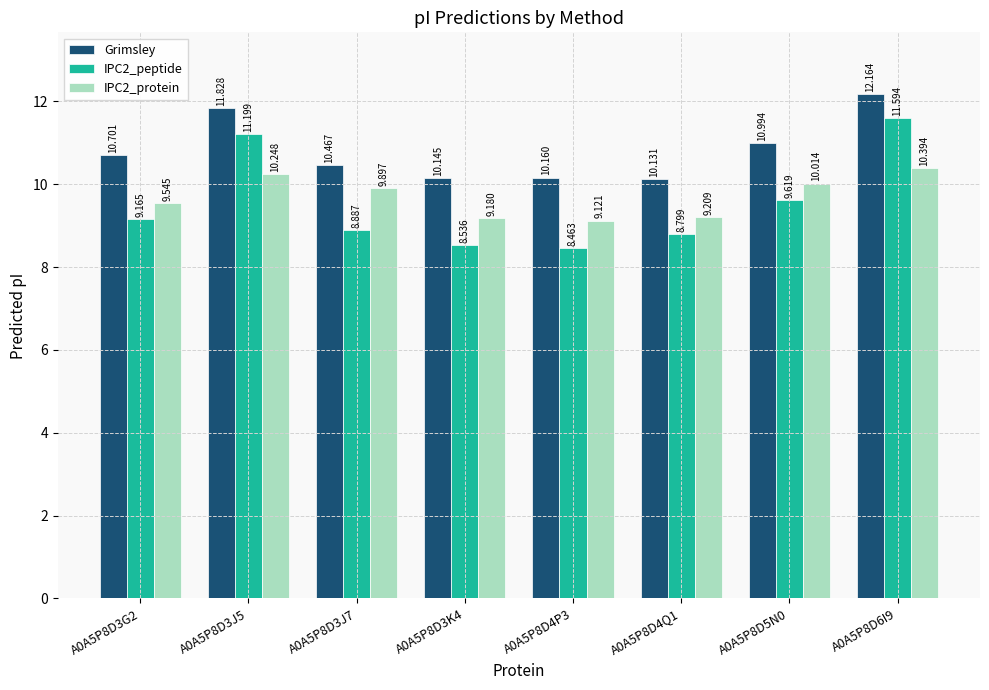

Which series changed the most between A0A5P8D3J5 and A0A5P8D3K4?

IPC2_peptide